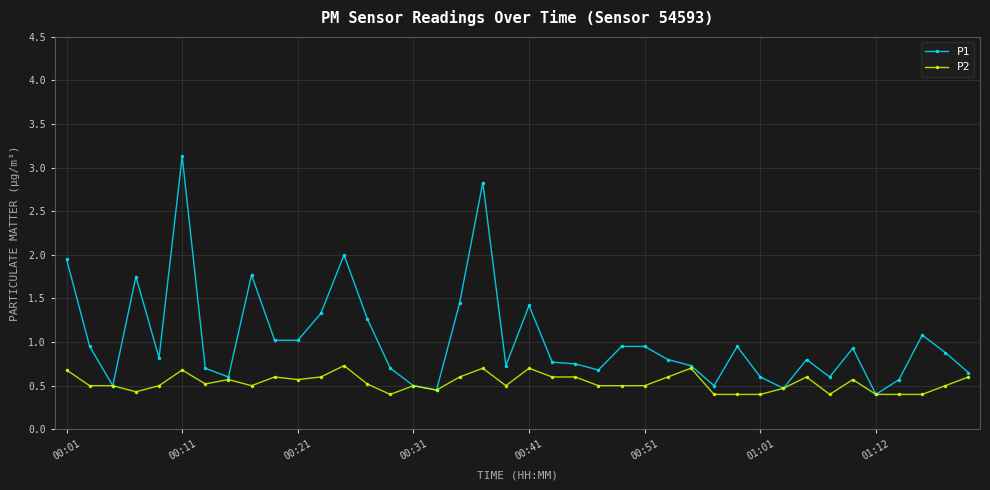

List the series in order of their overall mean, lowest first.

P2, P1